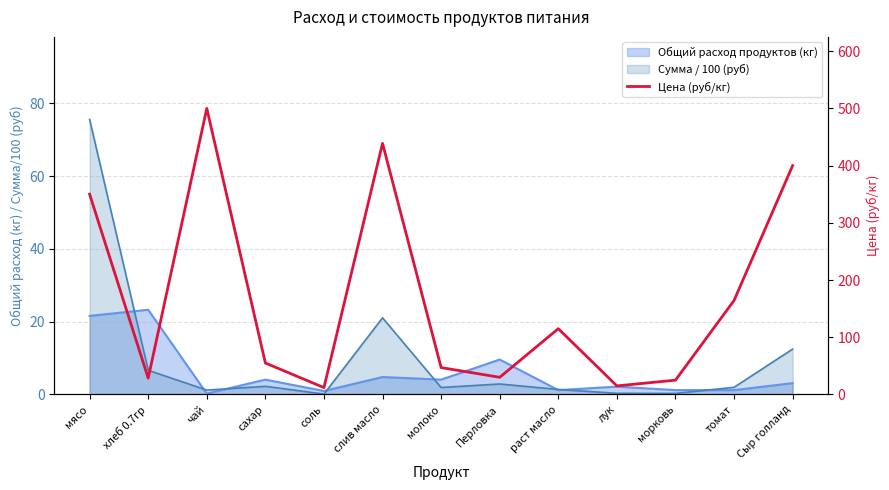

What is the difference between the maximum and minimum values?

488.0